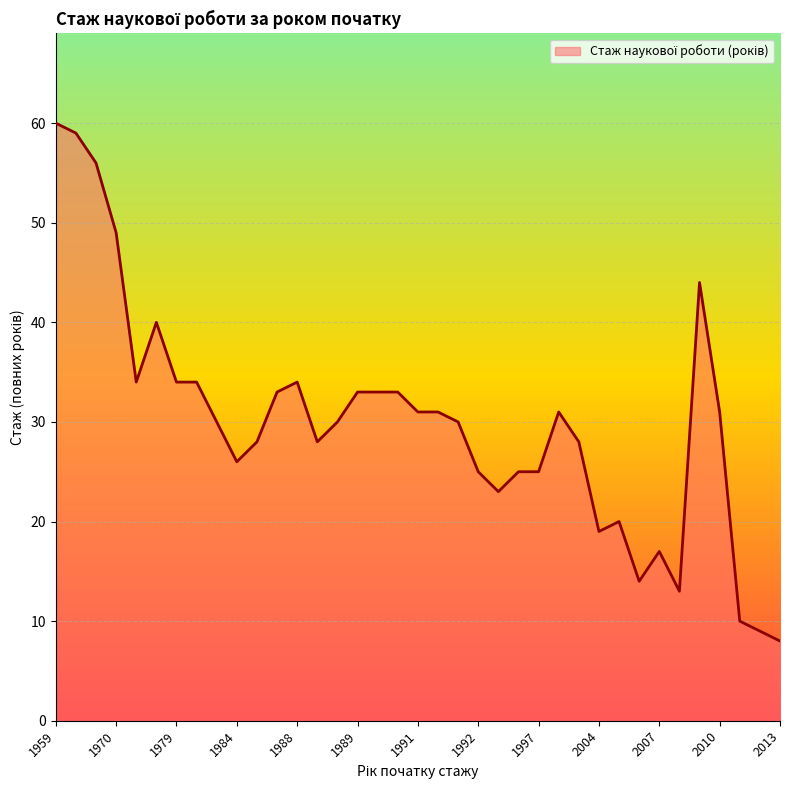

How many lines are shown in the chart?

1